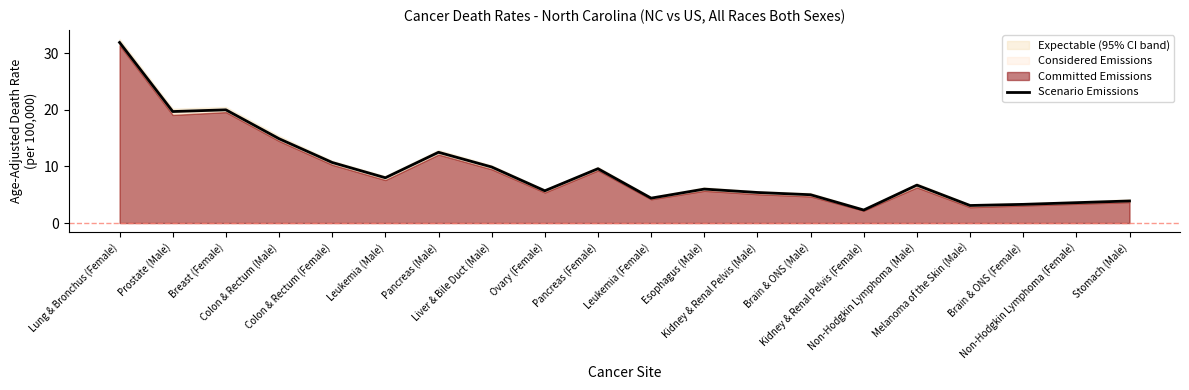

What is the difference between the maximum and second lowest values?

28.8